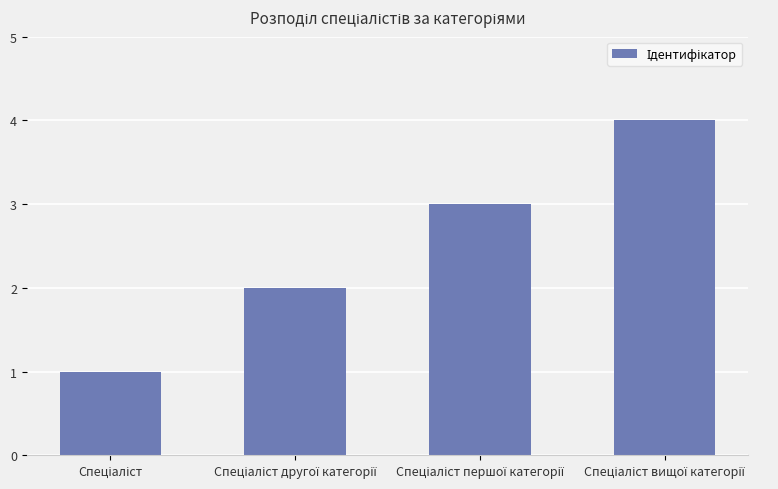

What is the greatest value displayed?

4